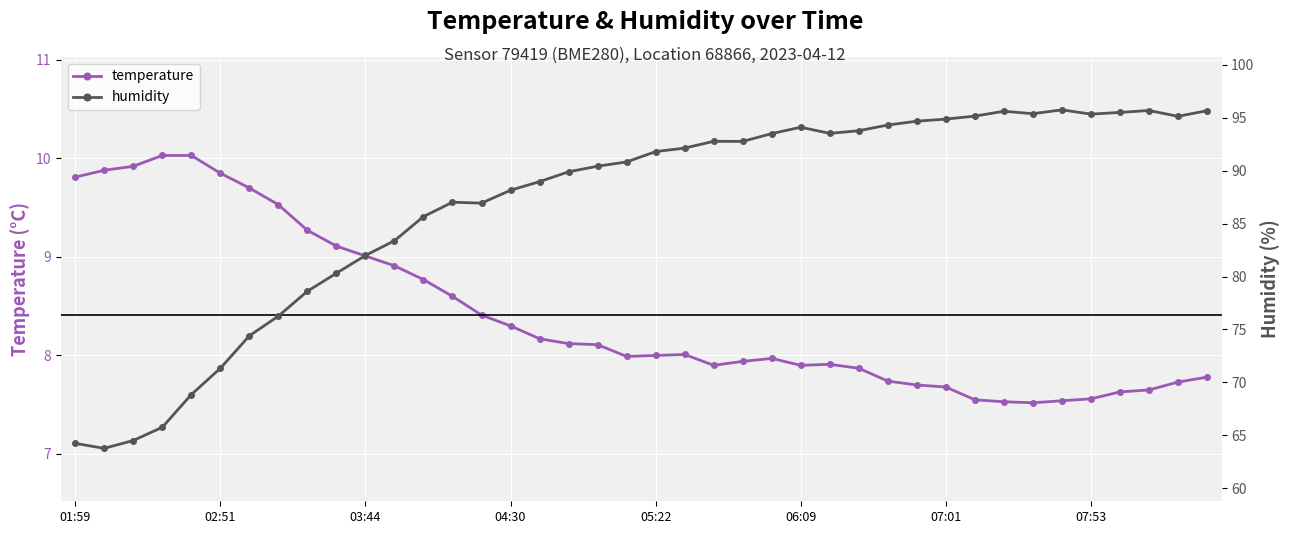

What is the greatest value displayed?

95.7